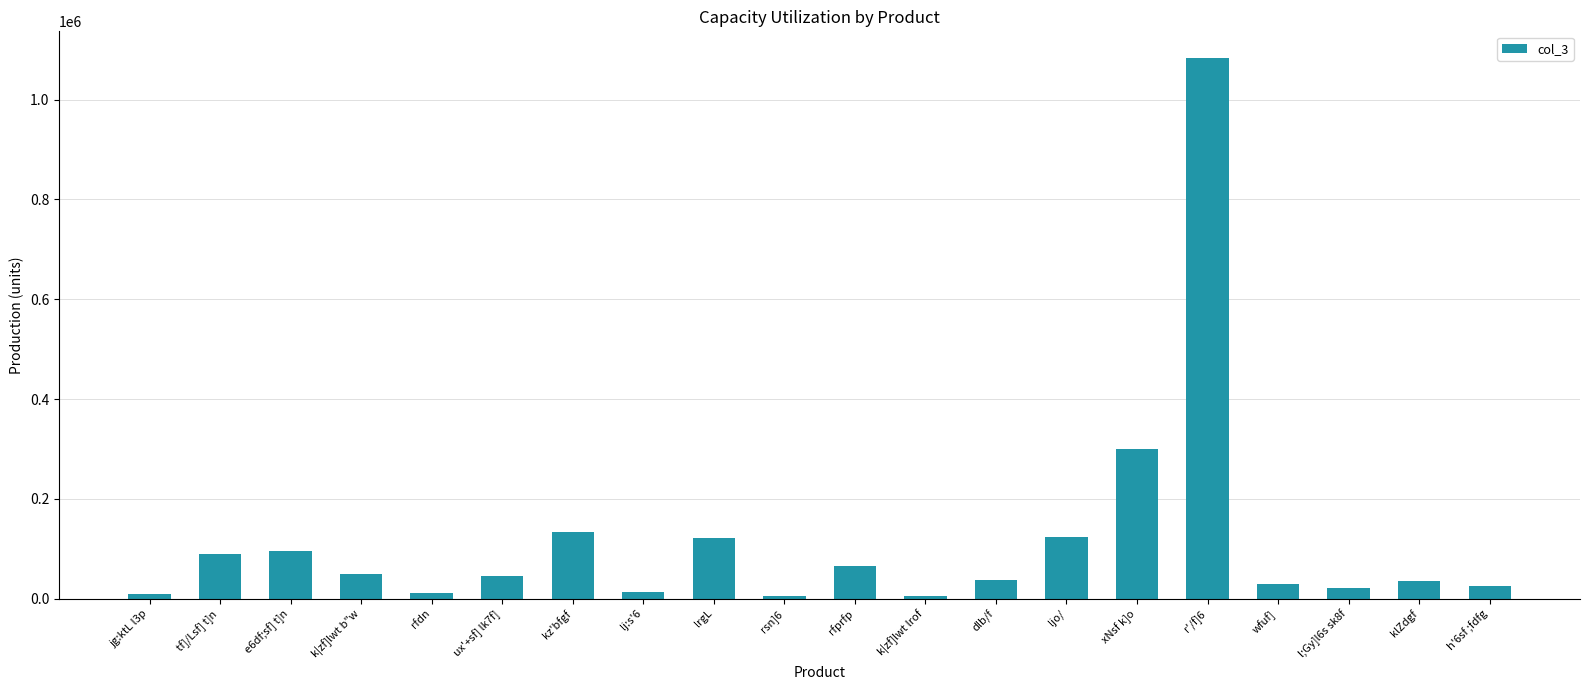

What is the sum of the values at rfdn and r'/f]6?

1093476.1